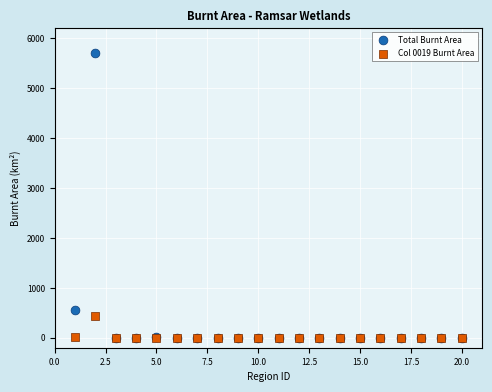

Which series contains the highest Y value?

Total Burnt Area